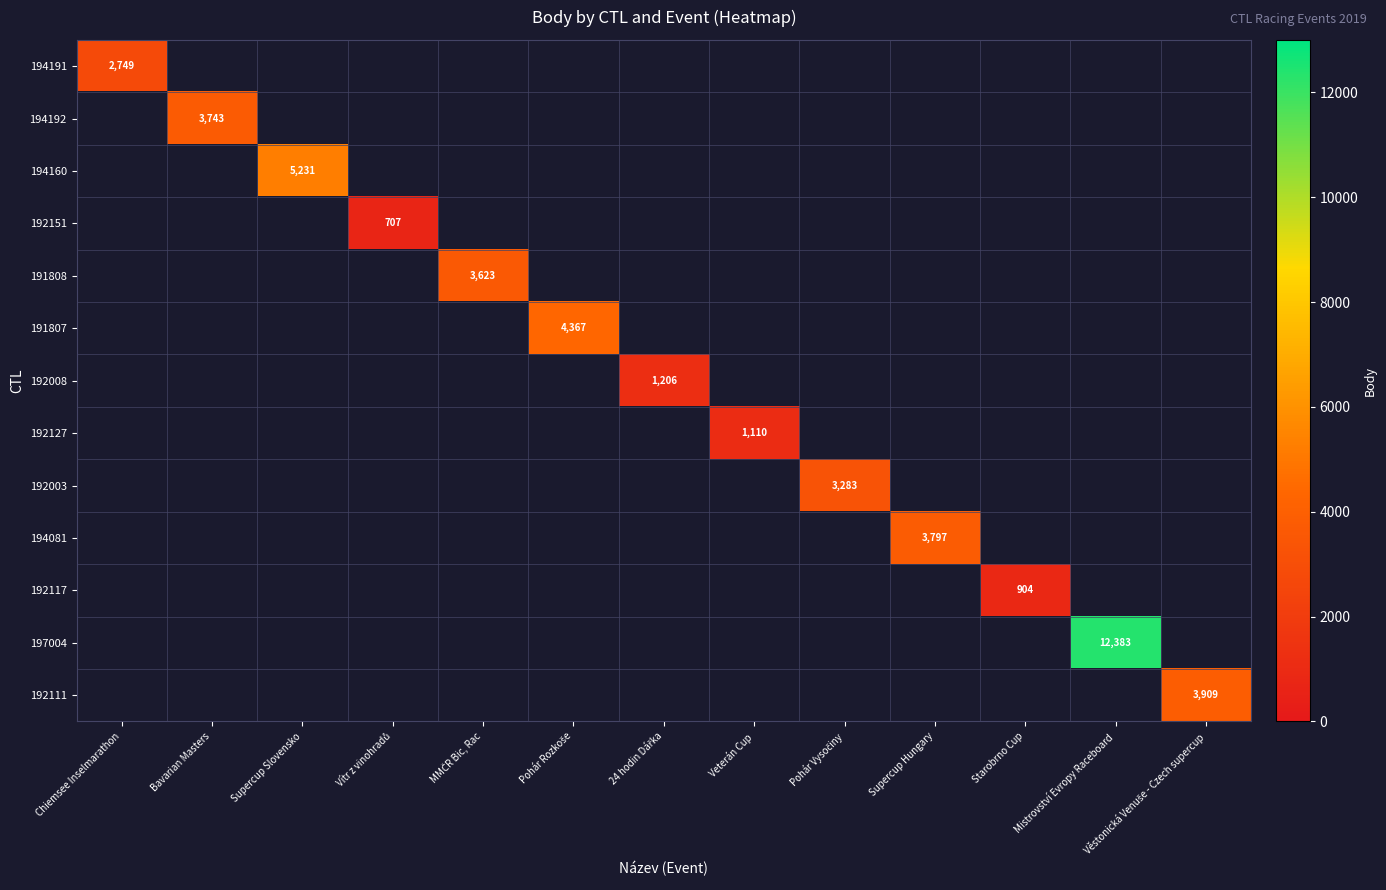

True or false: 194191 has a value of 2749 at Chiemsee Inselmarathon.

True